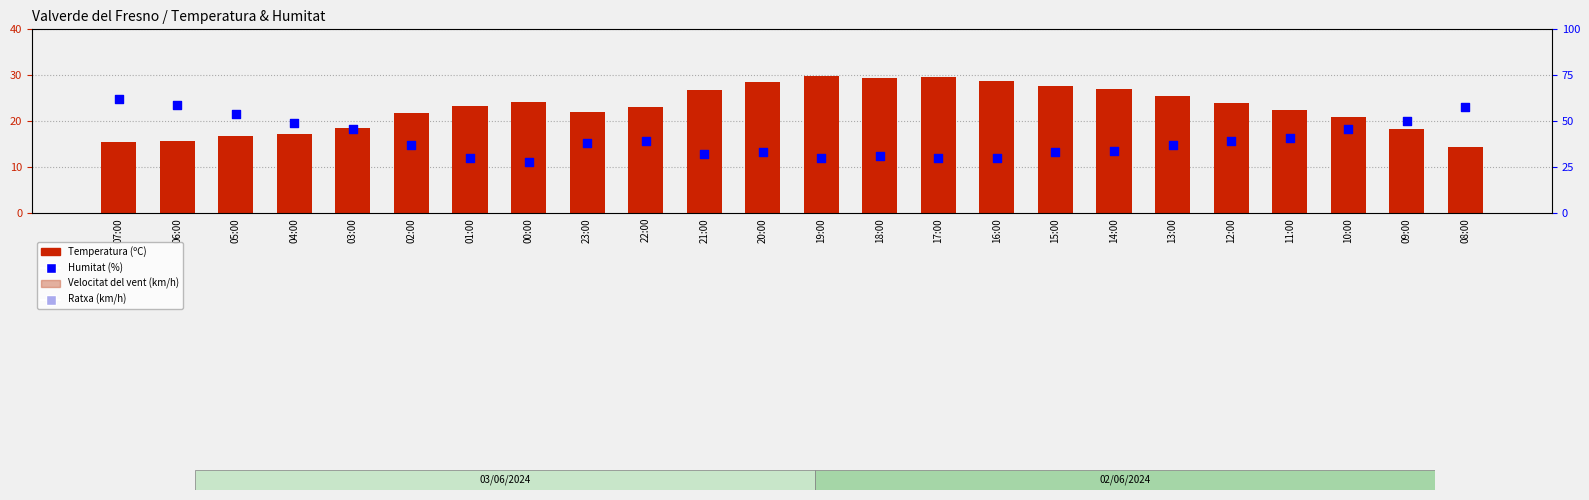

Which series has the largest Y range (max minus min)?

Humitat (%)